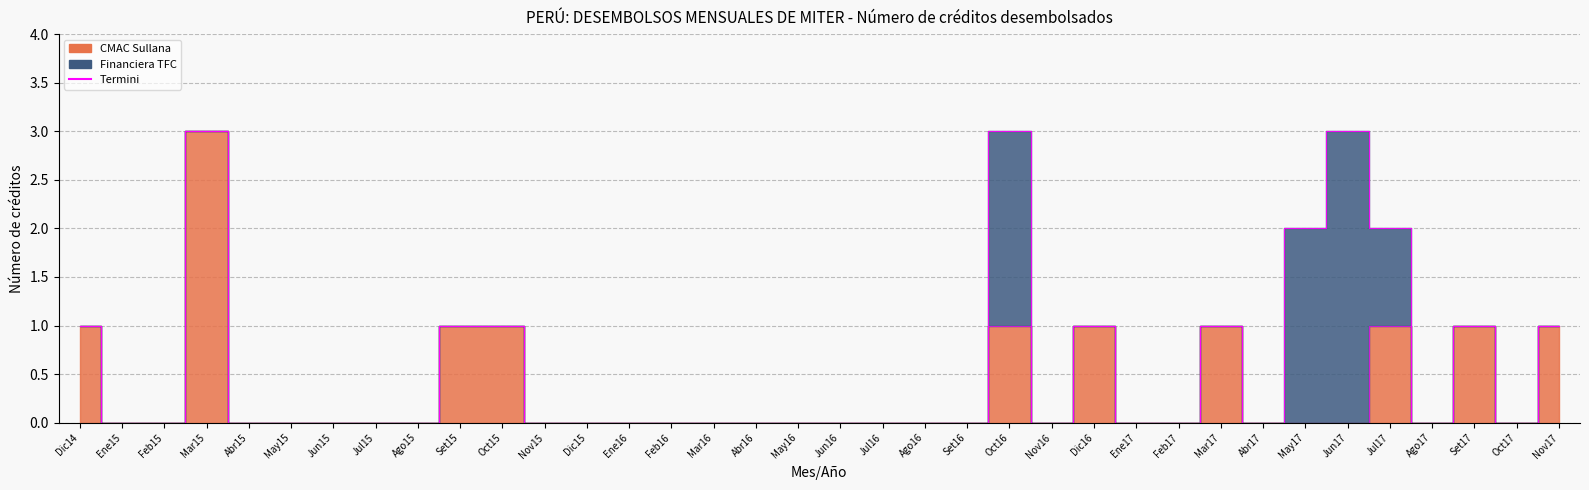

What is the label of the 8th point from the left?

Jul15